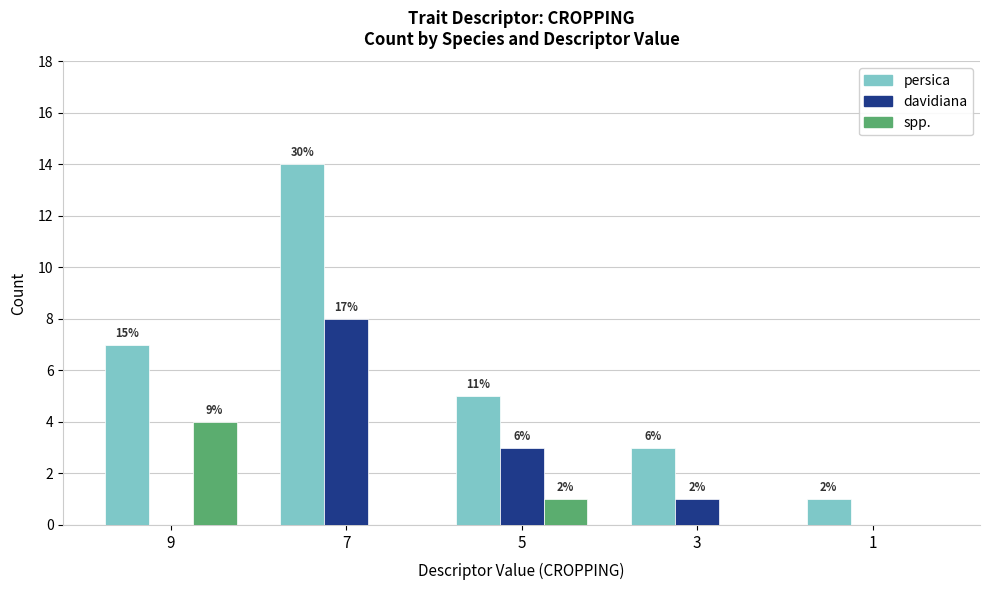

At which category is the sum across all series the highest?

7